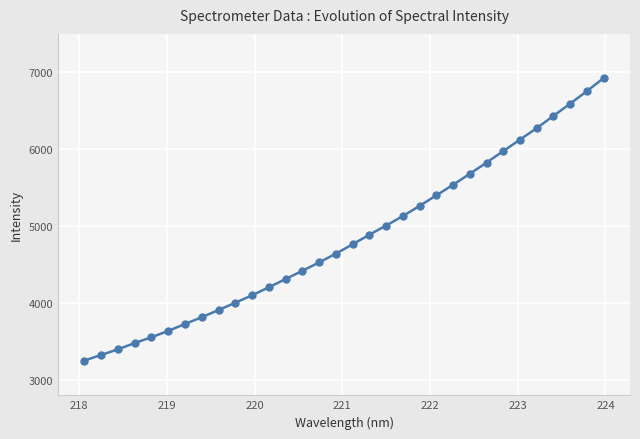

What is the average value?

4840.3